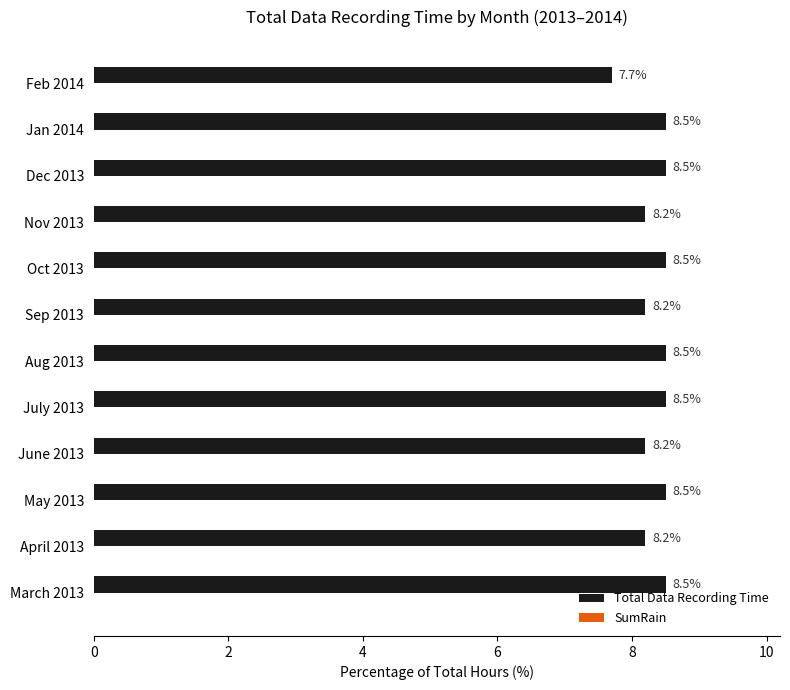

What is the approximate value at June 2013?

8.2